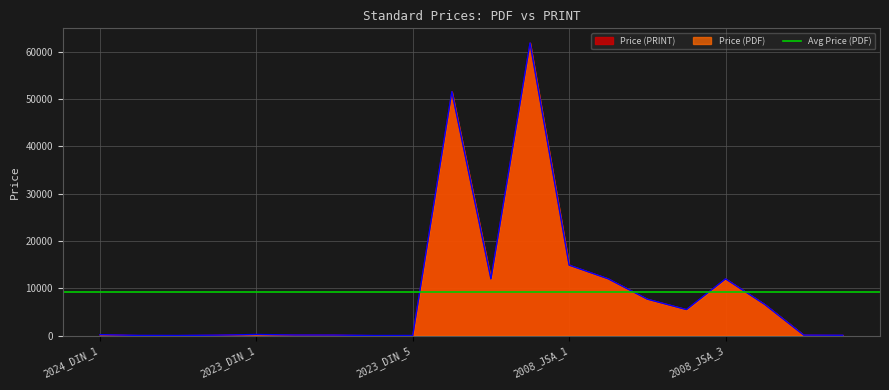

Reading left to right, extract all data points from this chart.

Price (PDF): 2024_DIN_1=190.9	2024_DIN_2=30.3	2024_DIN_3=17.5	2024_DIN_4=89.1	2023_DIN_1=230.8	2023_DIN_2=120.8	2023_DIN_3=105.0	2023_DIN_4=11.6	2023_DIN_5=14.8	2017_JSA=51600.0	2010_JSA=12000.0	2003_JSA_1=61900.0	2008_JSA_1=14900.0	2008_JSA_2=12000.0	2003_JSA_2=7700.0	2003_JSA_3=5500.0	2008_JSA_3=12000.0	2016_JSA=6600.0	2007_ISO_1=96.0	2007_ISO_2=63.0
Price (PRINT): 2024_DIN_1=190.9	2024_DIN_2=30.3	2024_DIN_3=17.5	2024_DIN_4=89.1	2023_DIN_1=230.8	2023_DIN_2=120.8	2023_DIN_3=105.0	2023_DIN_4=11.6	2023_DIN_5=14.8	2017_JSA=51600.0	2010_JSA=12000.0	2003_JSA_1=61900.0	2008_JSA_1=14900.0	2008_JSA_2=12000.0	2003_JSA_2=7700.0	2003_JSA_3=5500.0	2008_JSA_3=12000.0	2016_JSA=6600.0	2007_ISO_1=96.0	2007_ISO_2=63.0